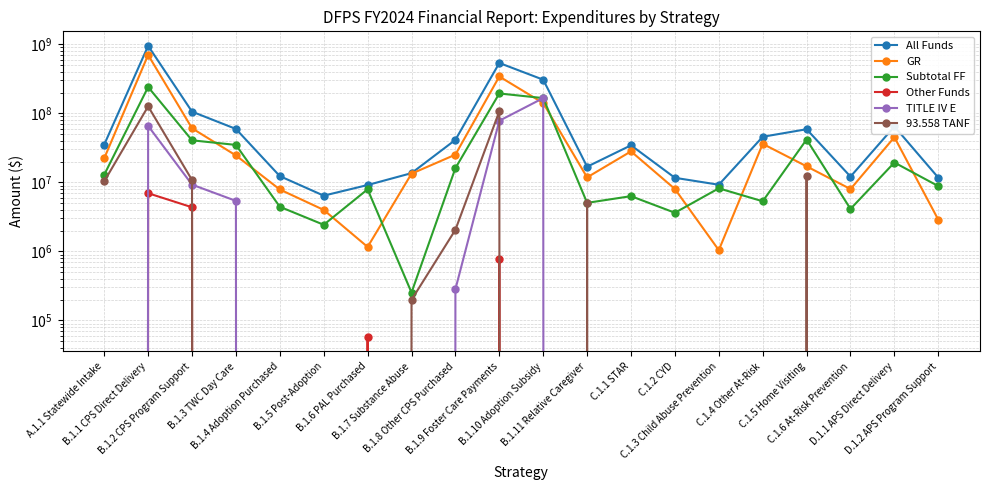

The value of GR at C.1.5 Home Visiting is 17058286. True or false?

True